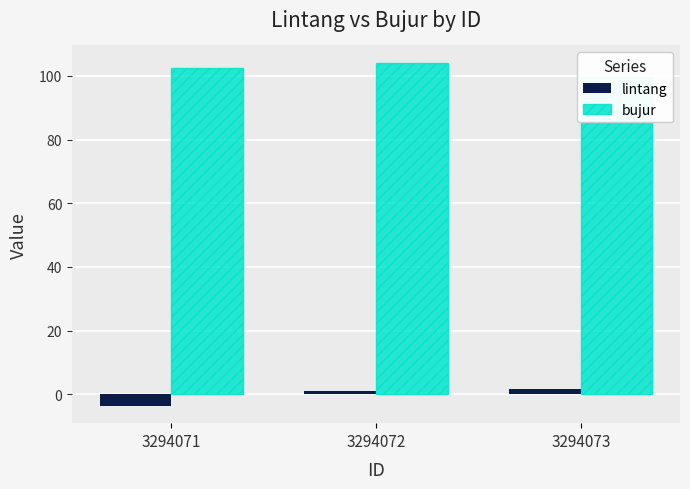

Where does the bujur series first go above 102?

3294071